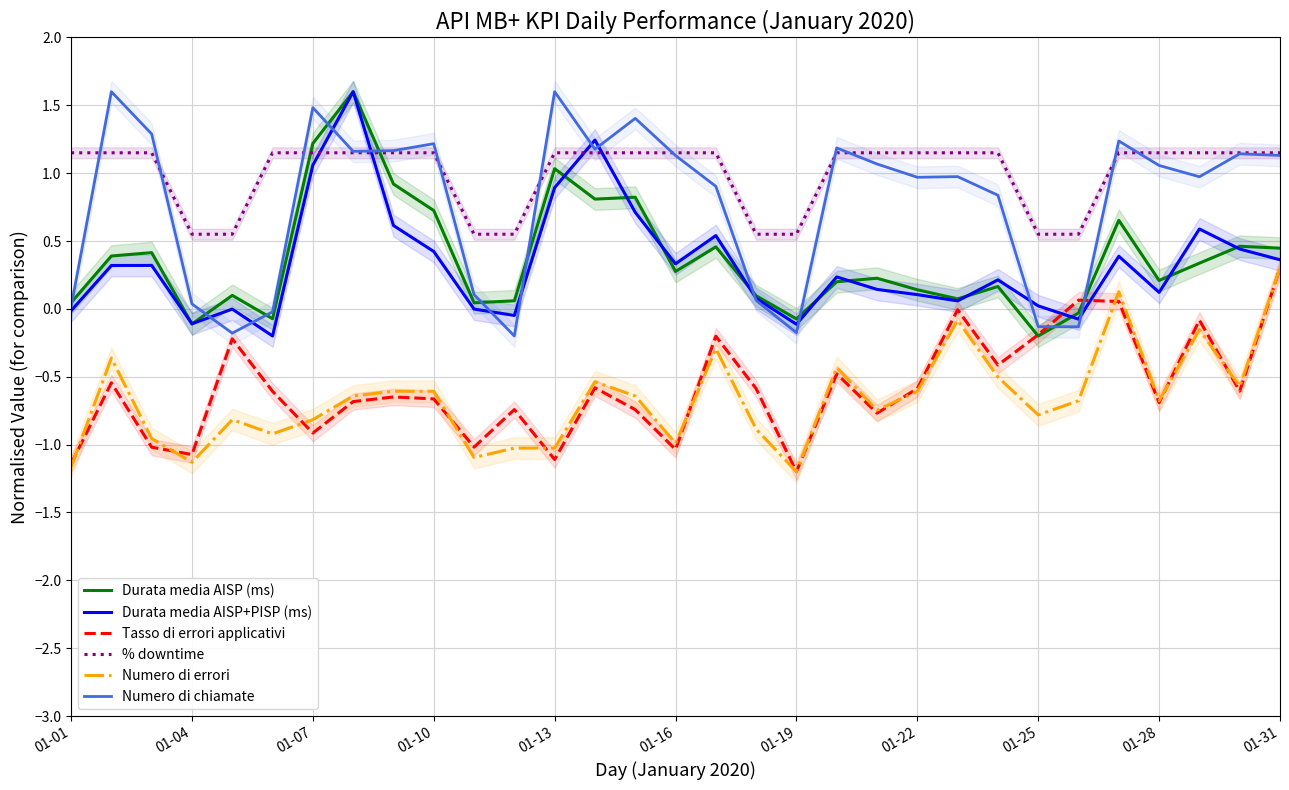

Does the chart display data point markers on the line(s)?

No